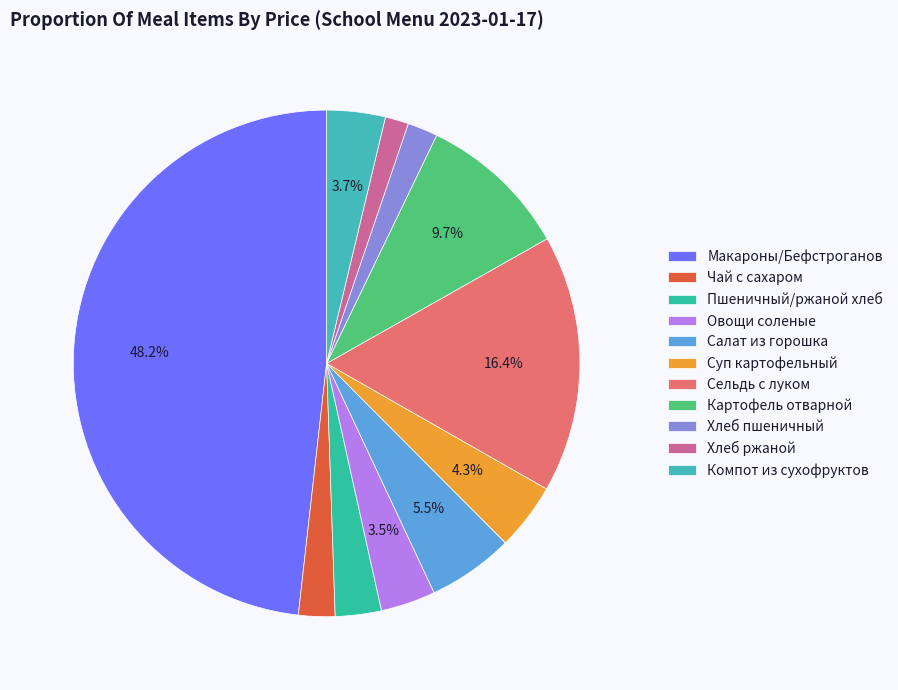

Count the number of slices in the pie.

11